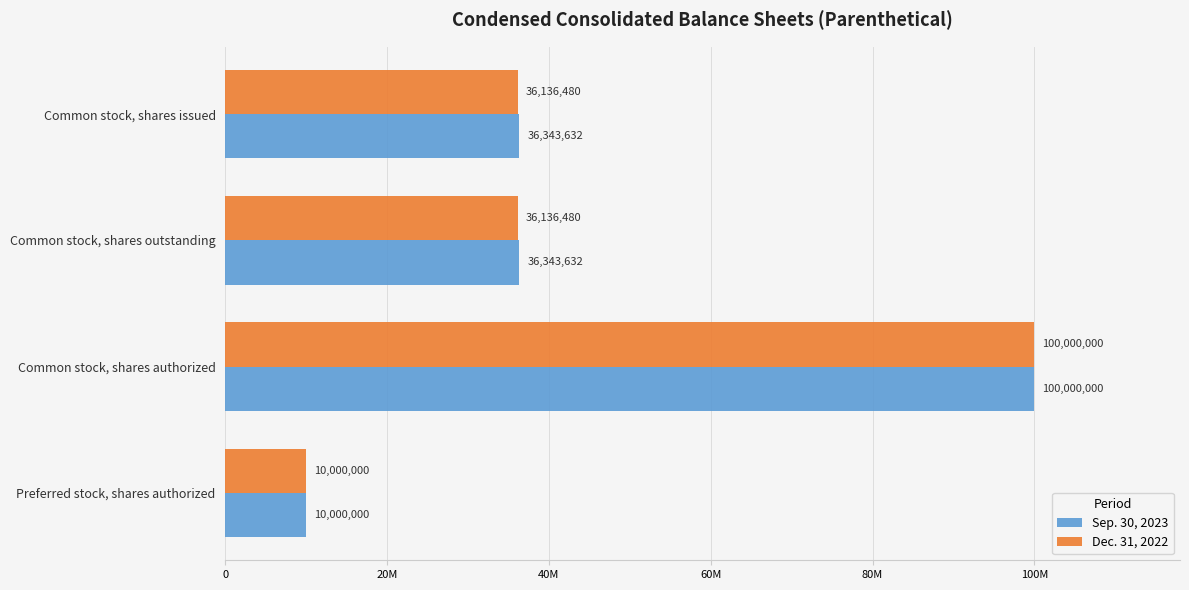

Which category has the lowest value in the Sep. 30, 2023 series?

Preferred stock, shares authorized